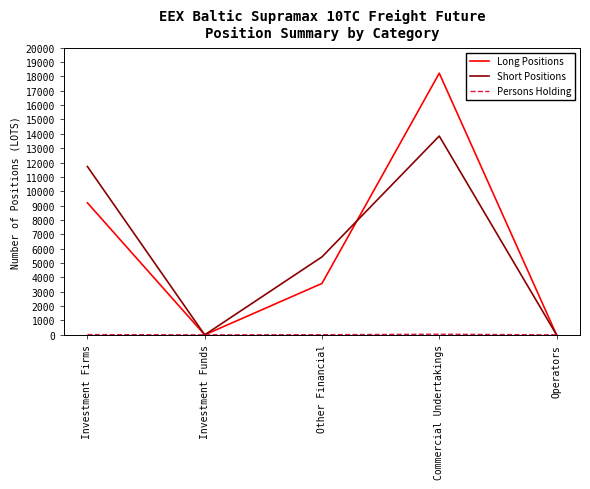

Is it true that Long Positions equals 18221.2 at Commercial Undertakings?

True